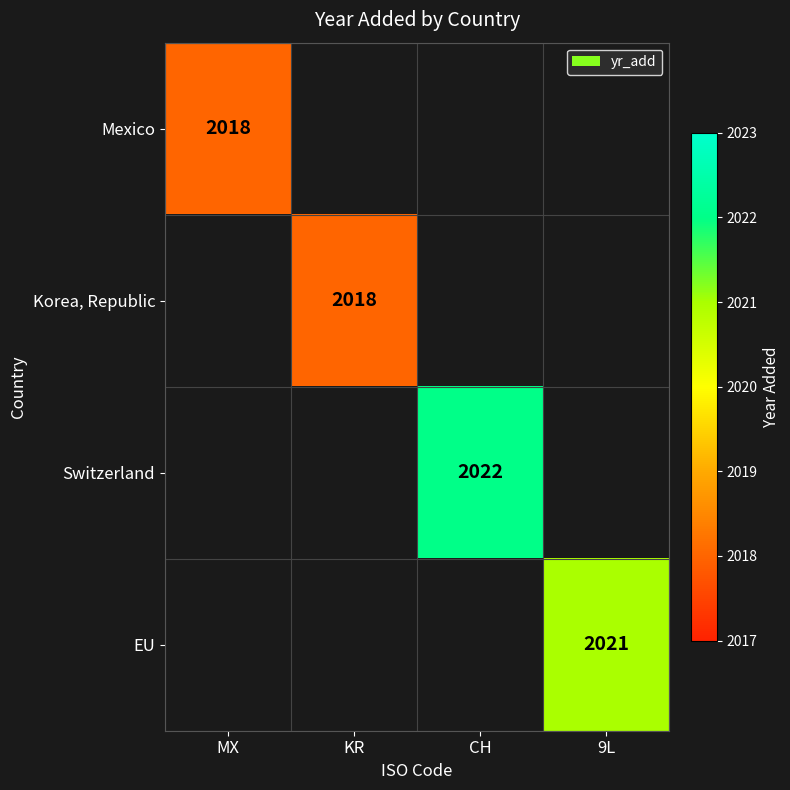

The value of Mexico at MX is 2969. True or false?

False